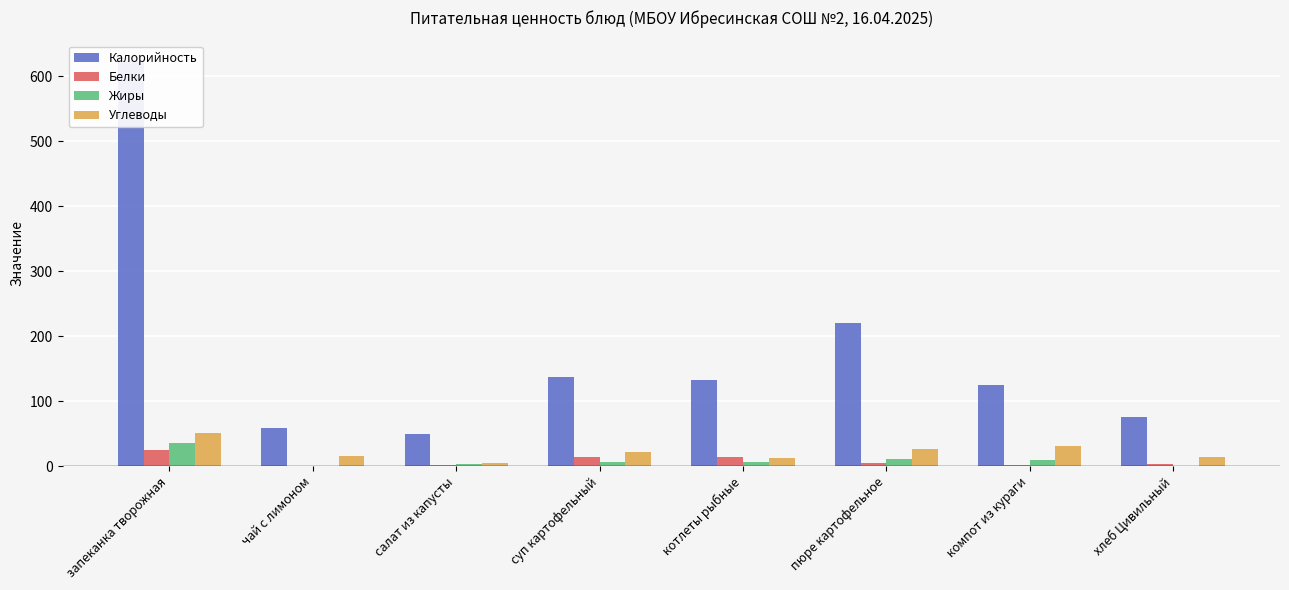

Reading left to right, list all the values displayed in this chart.

Калорийность: 624.2	59.2	50.0	137.6	132.1	220.4	124.2	75.6
Белки: 25.4	0.2	1.0	14.5	13.2	4.2	1.1	2.9
Жиры: 34.9	0.0	3.0	6.4	5.8	10.9	8.7	0.5
Углеводы: 51.3	15.2	4.6	21.2	12.0	26.3	31.3	14.2